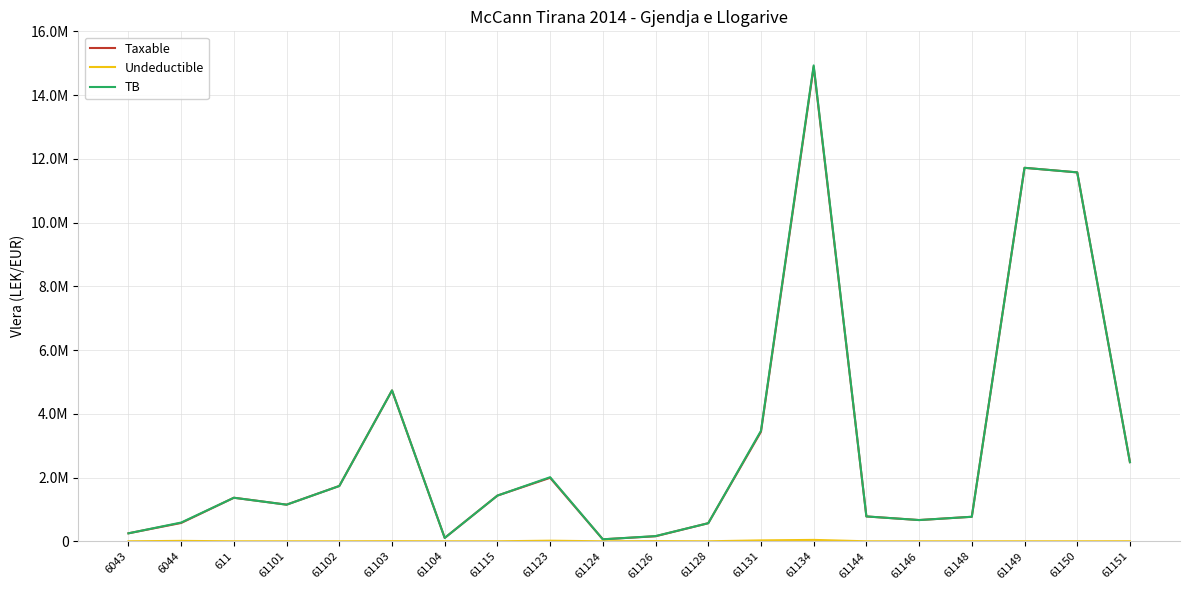

Is this an area chart (filled region under the line)?

No